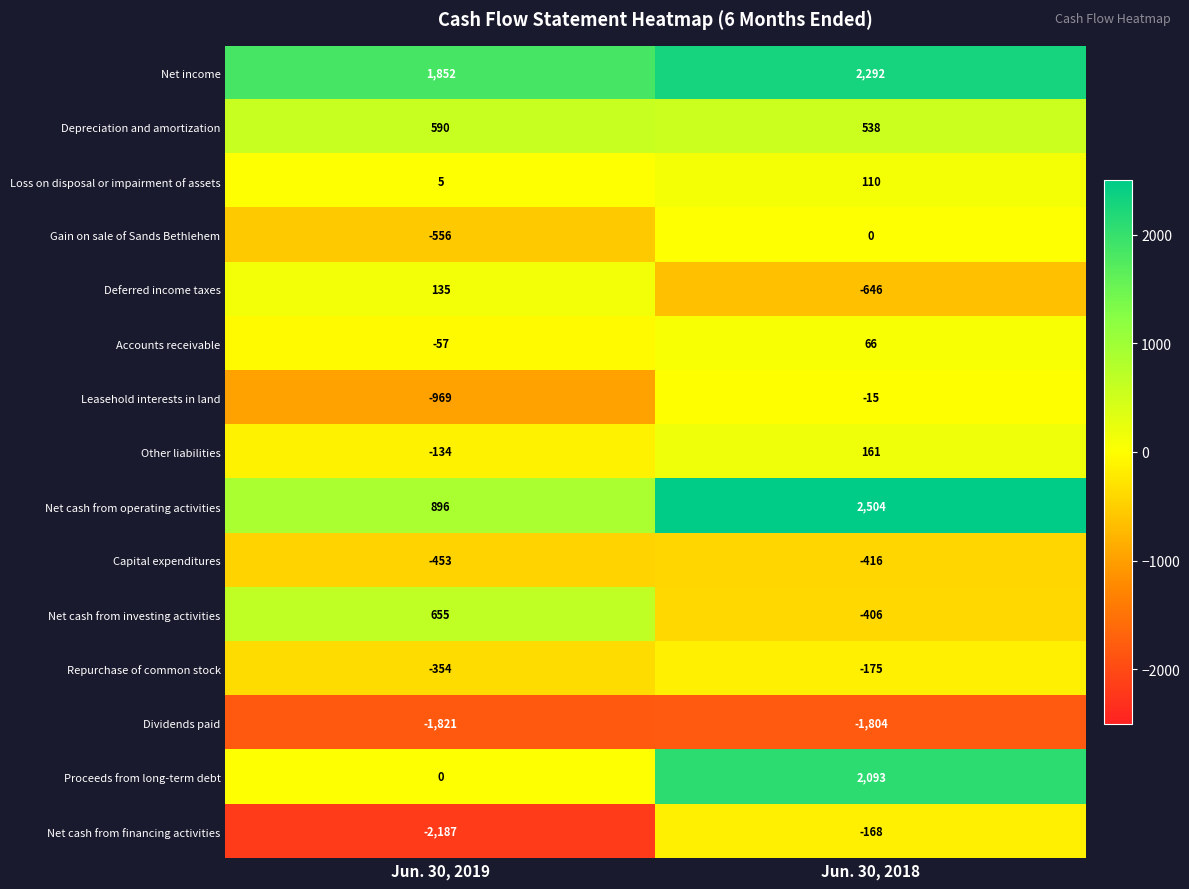

At which label does Accounts receivable reach its minimum?

Jun. 30, 2019